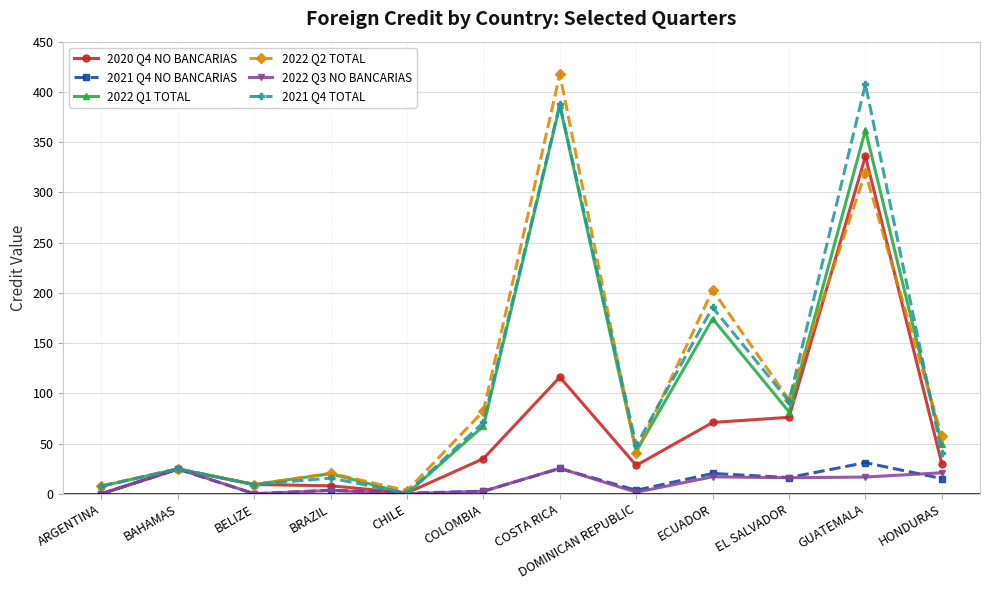

At which category is the sum across all series the highest?

GUATEMALA